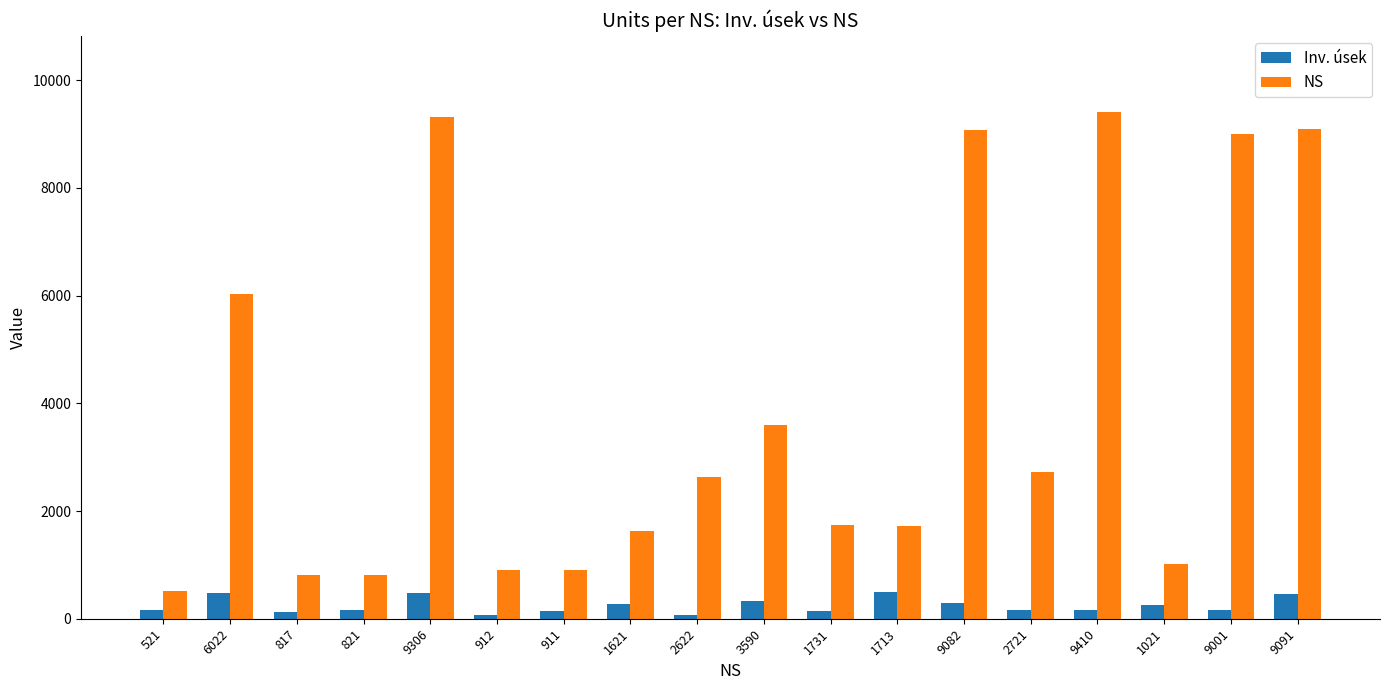

What is the label of the 6th bar from the right?

9082